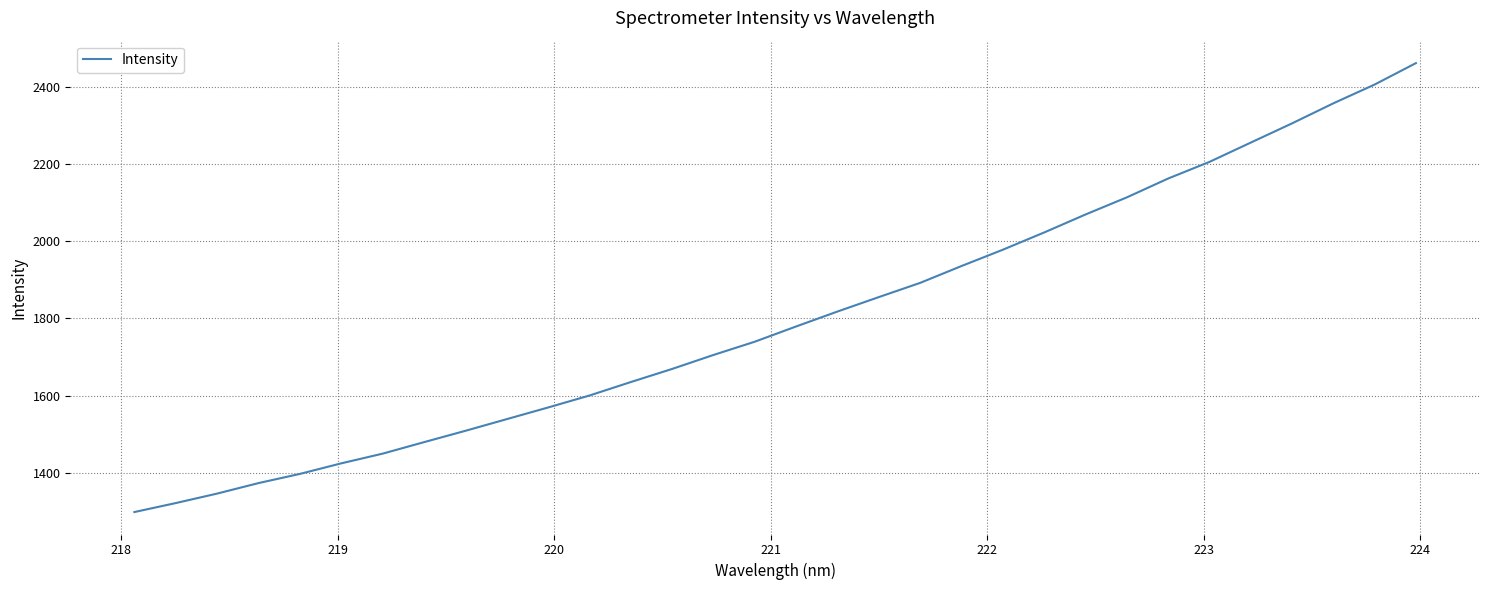

What is the difference between the maximum and minimum values?

1162.8